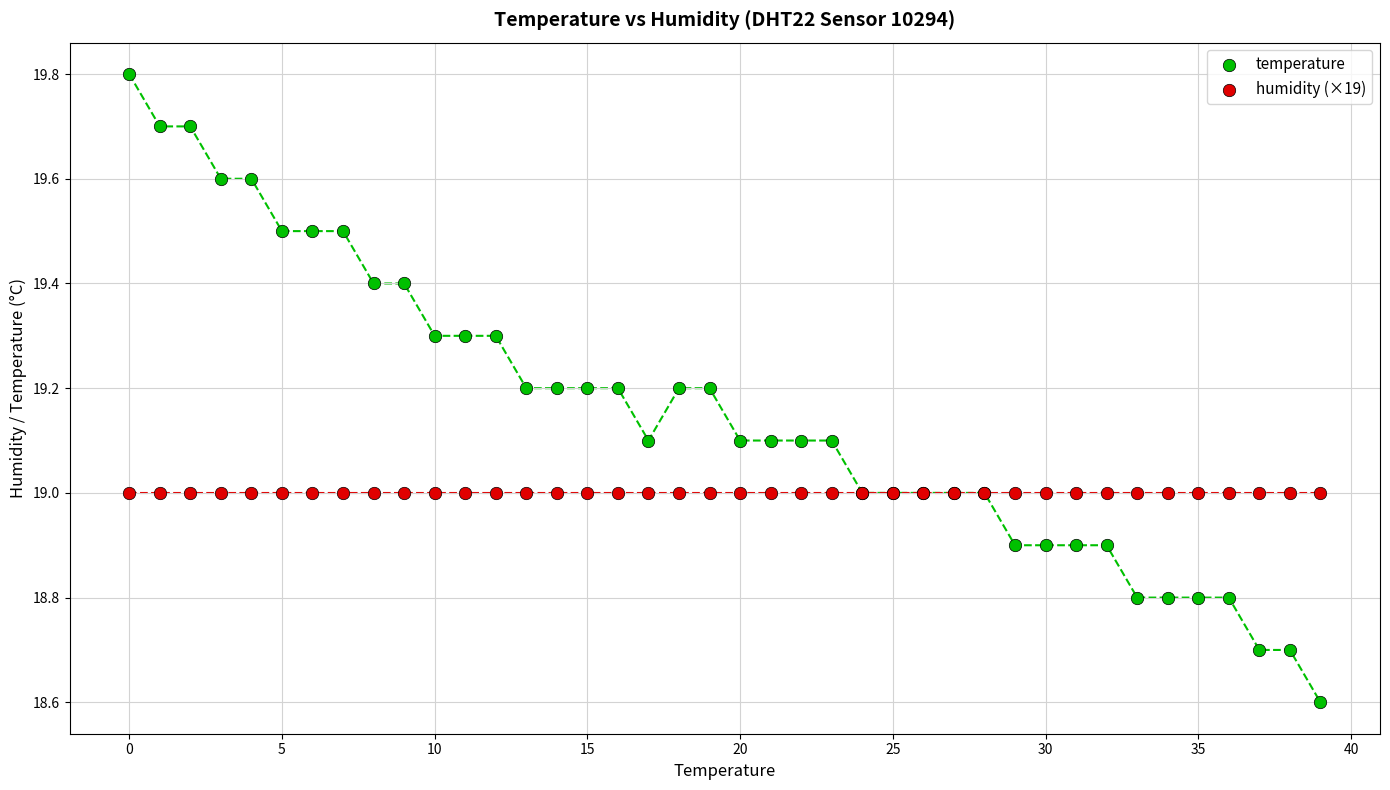

Which series reaches the minimum Y coordinate?

temperature